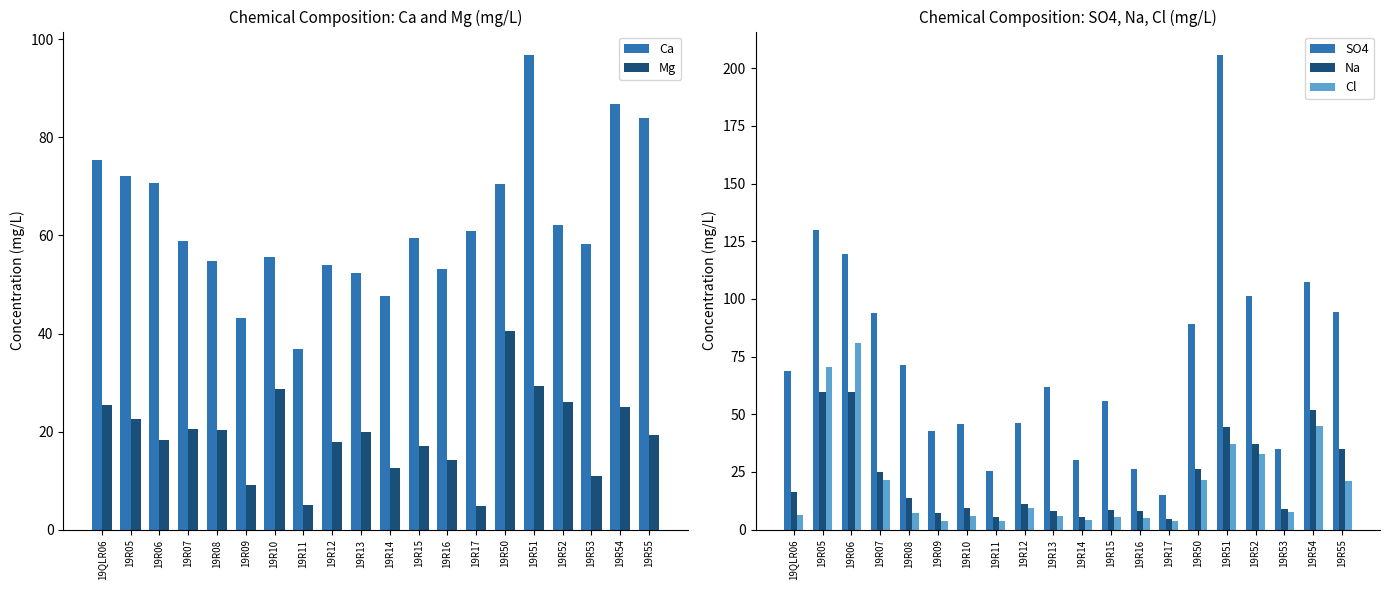

What is the label of the 10th bar from the right?

19R14